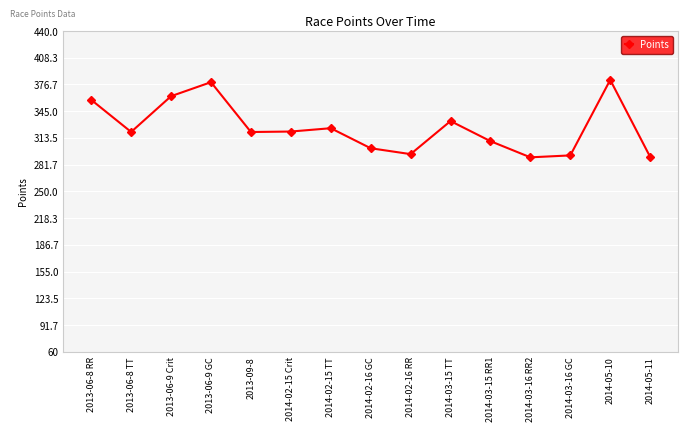

Is it true that the value at 2013-06-9 Crit is 362.8?

True